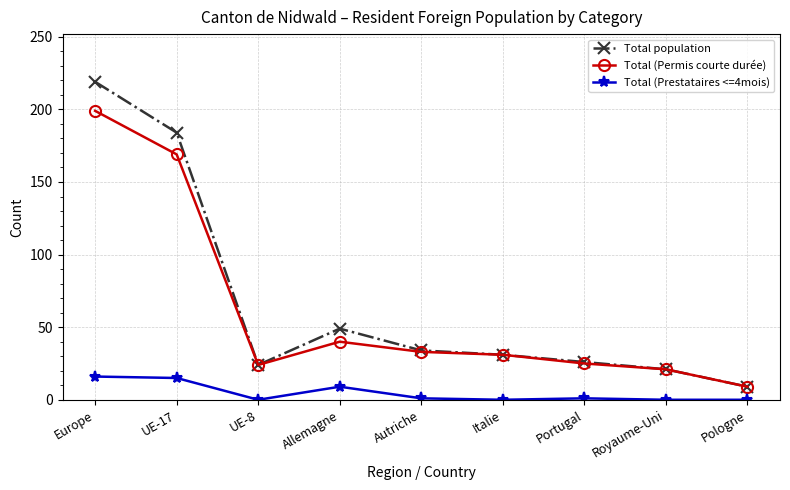

Does the chart have visible grid lines?

Yes